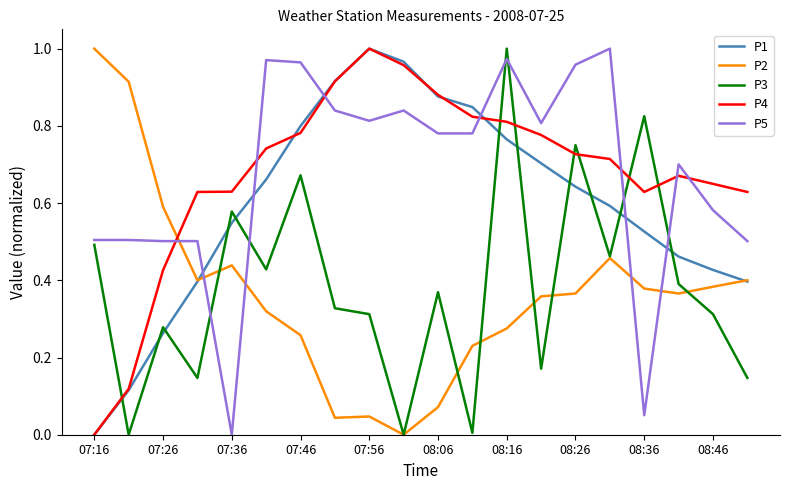

Which series ends up on top after the final intersection of P5 and P4?

P4